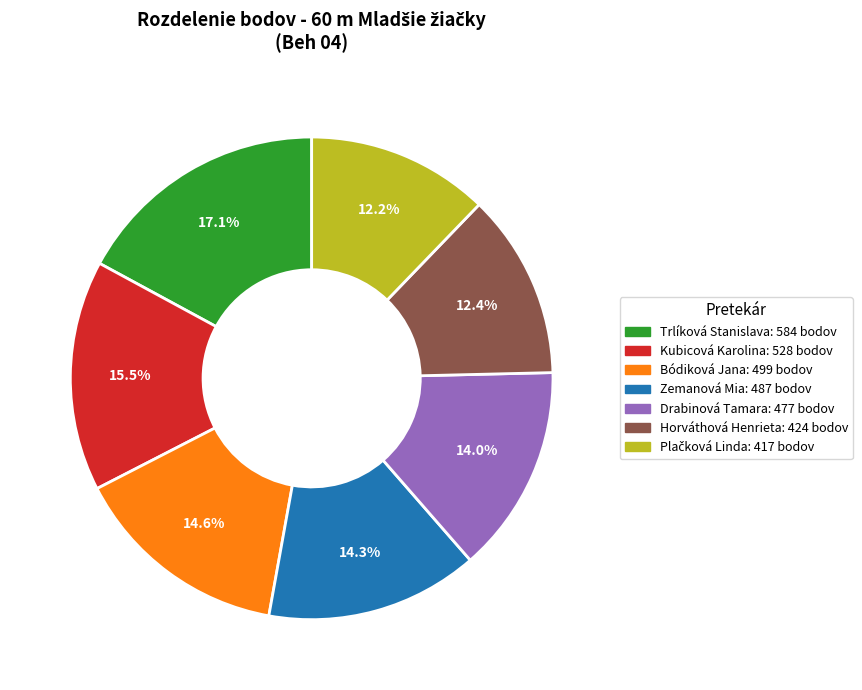

Is there a majority slice in this chart?

No